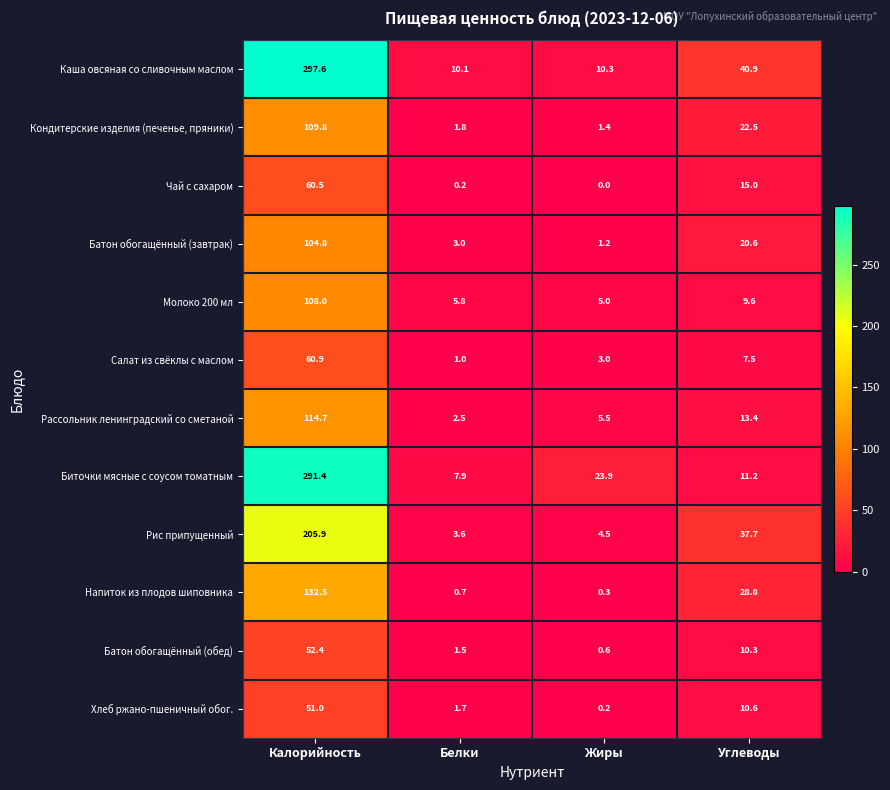

What is the sum of the Рис припущенный values at Белки and Калорийность?

209.5